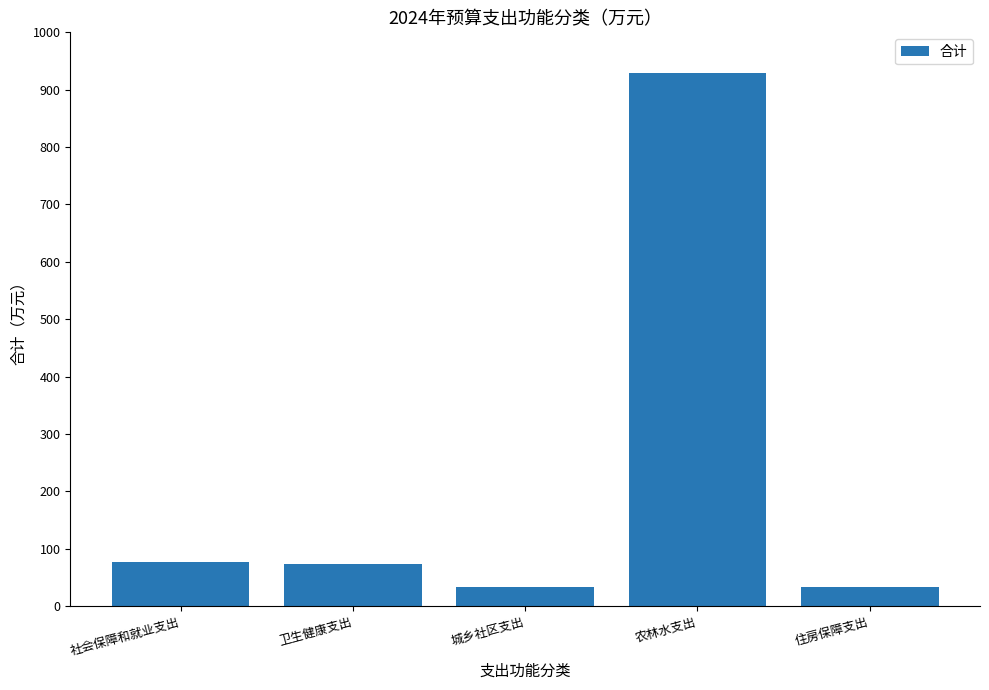

True or false: the data shows 928.7 at 农林水支出.

True